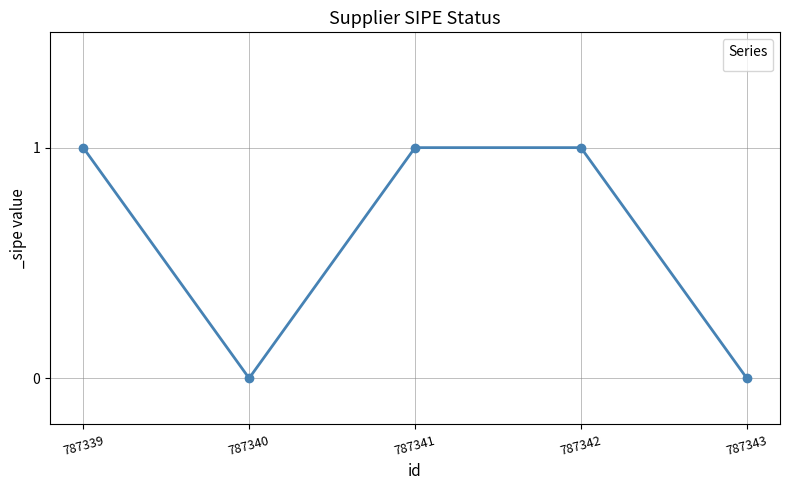

What is the difference between the maximum and minimum values?

1